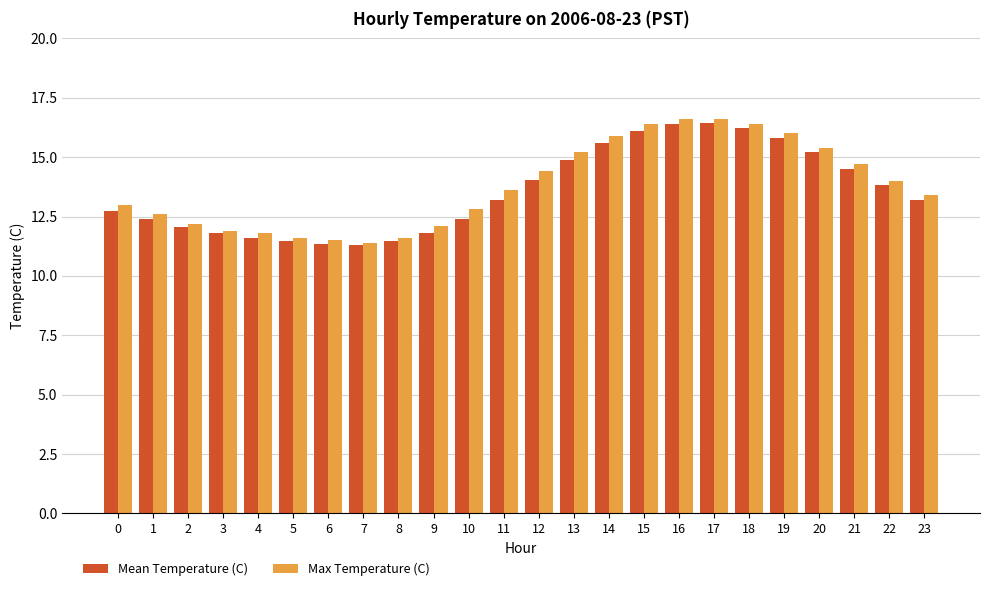

What is the smallest value displayed?

11.3